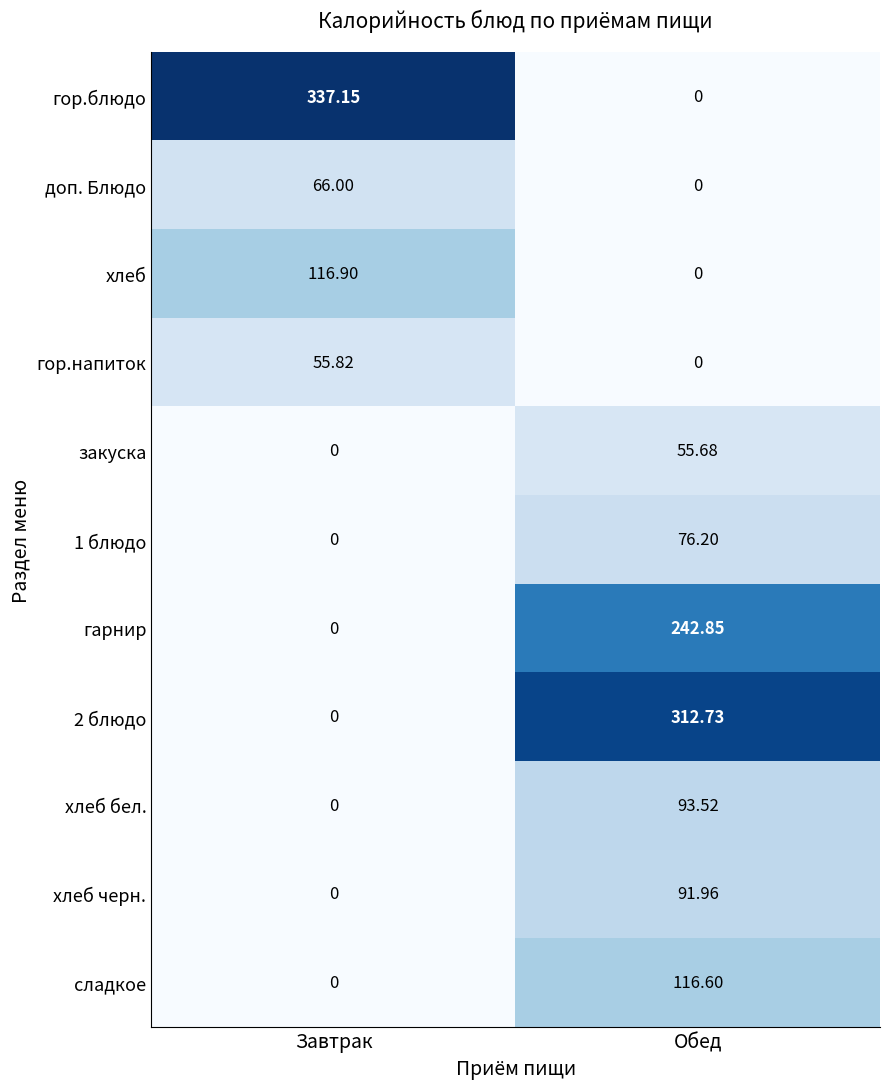

Which series changed the most between Завтрак and Обед?

гор.блюдо